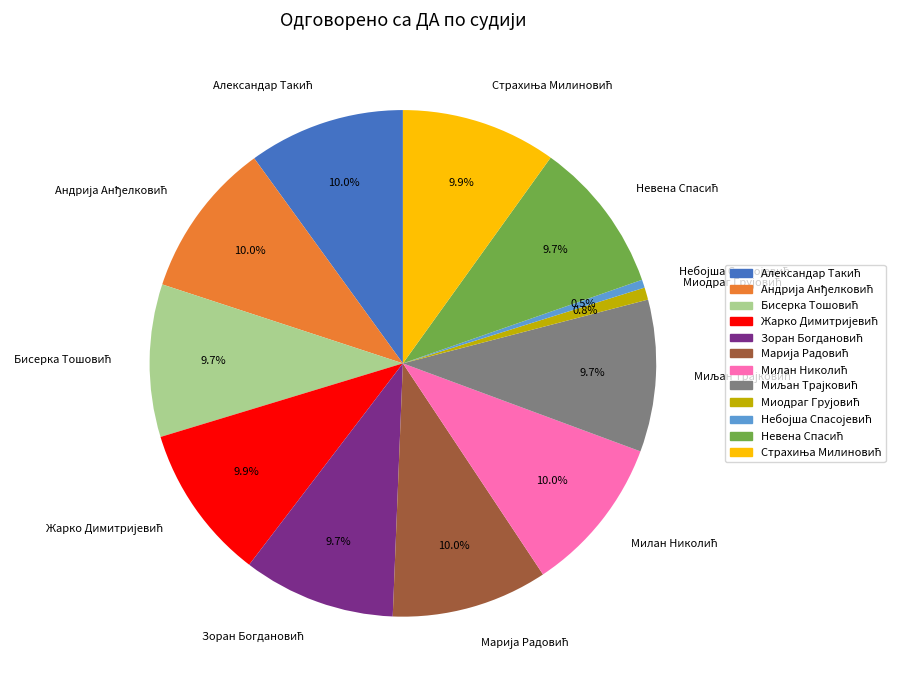

Is there a majority slice in this chart?

No